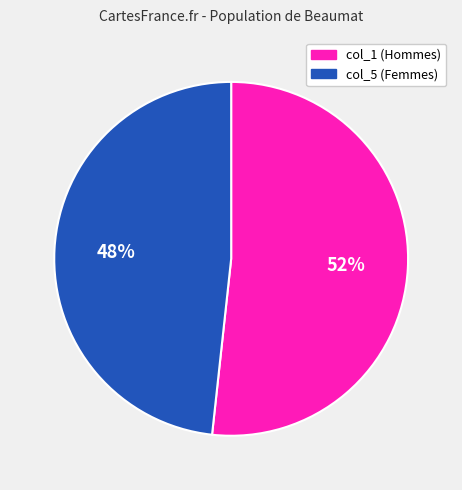

How many segments does this pie chart have?

2